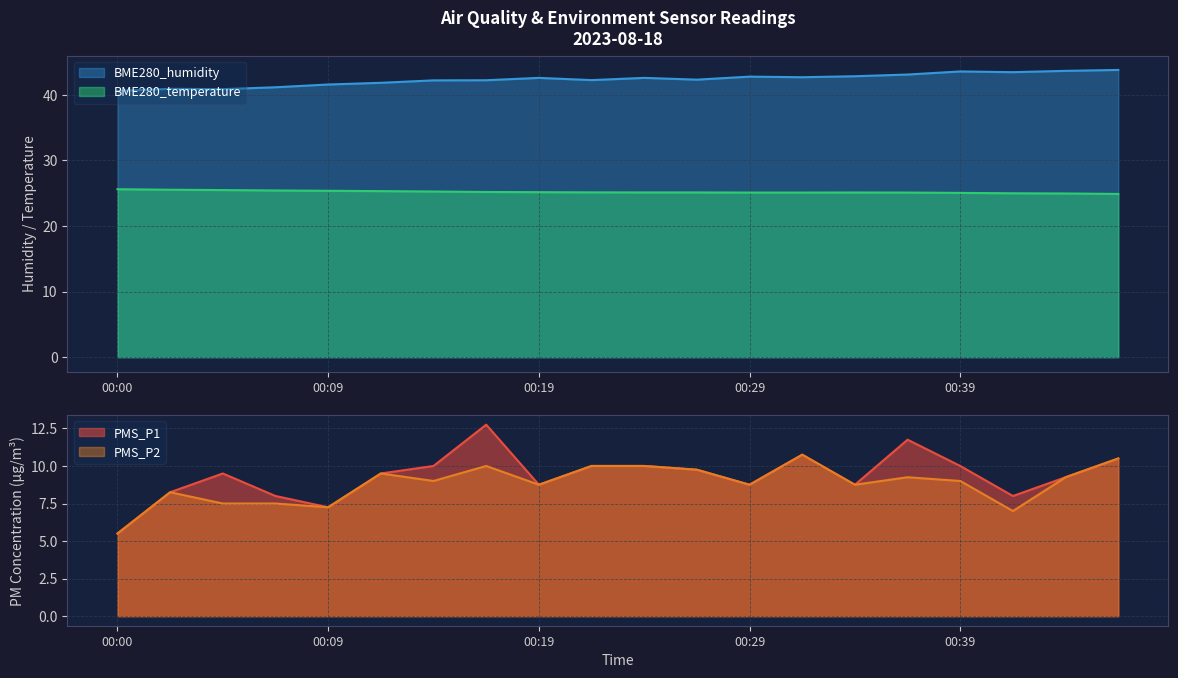

What are all the series names shown in the legend?

PMS_P1, PMS_P2, BME280_humidity, BME280_temperature